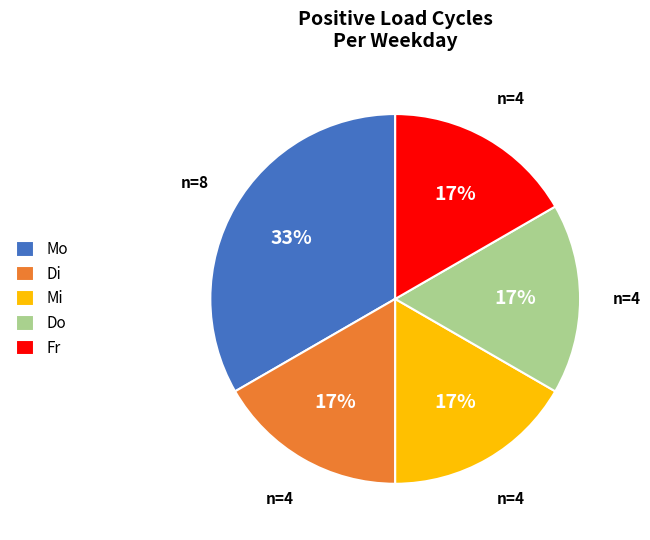

Approximately how many times larger is the value at Mi compared to Mo?

0.5